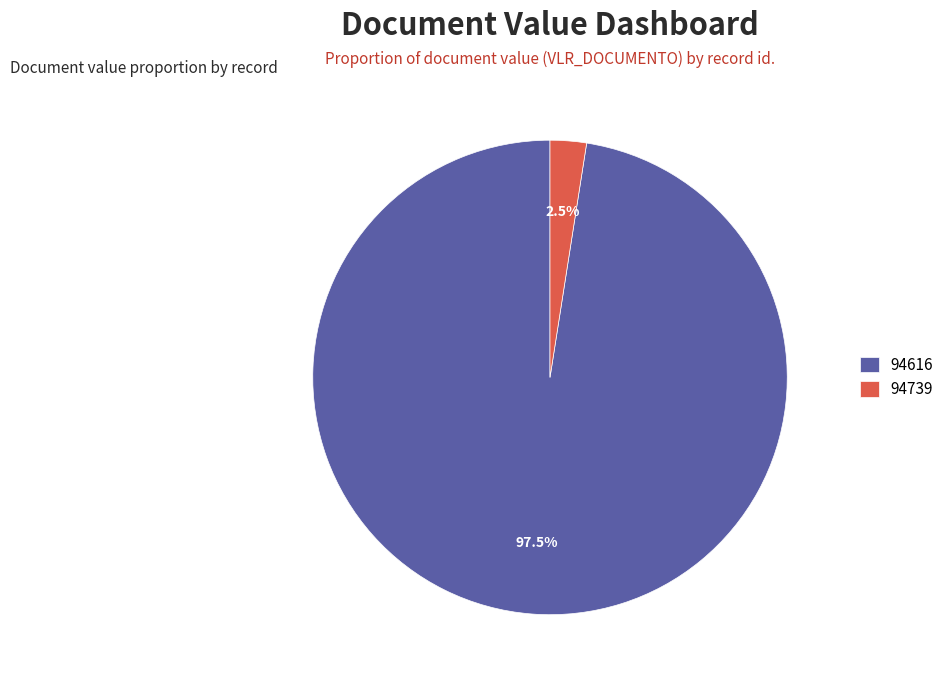

How many slices are in this pie chart?

2